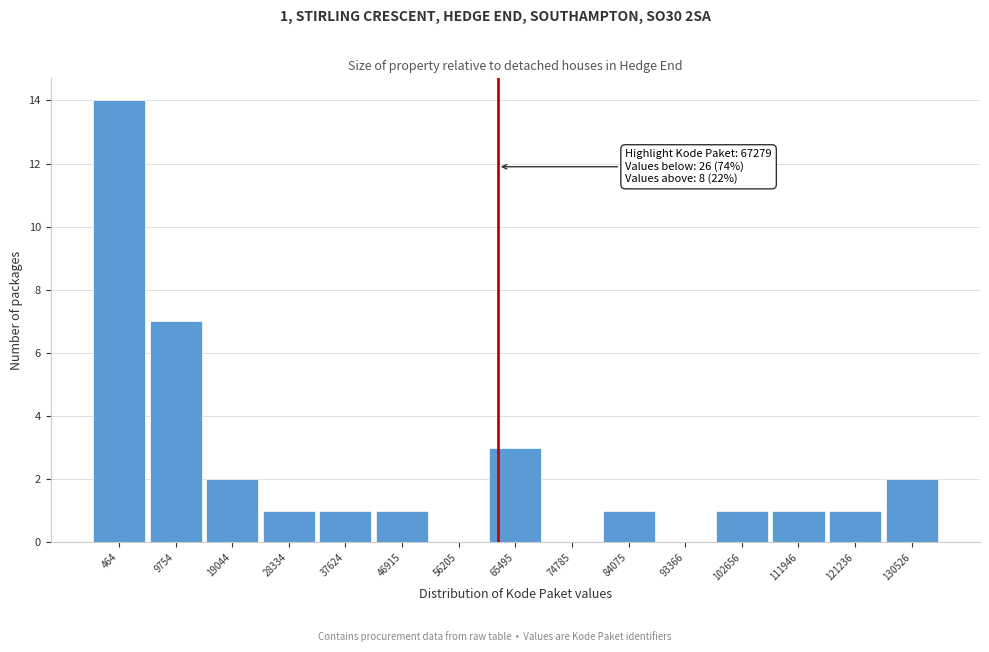

Reading left to right, list all the values displayed in this chart.

464=14	9754=7	19044=2	28334=1	37624=1	46915=1	56205=0	65495=3	74785=0	84075=1	93366=0	102656=1	111946=1	121236=1	130526=2